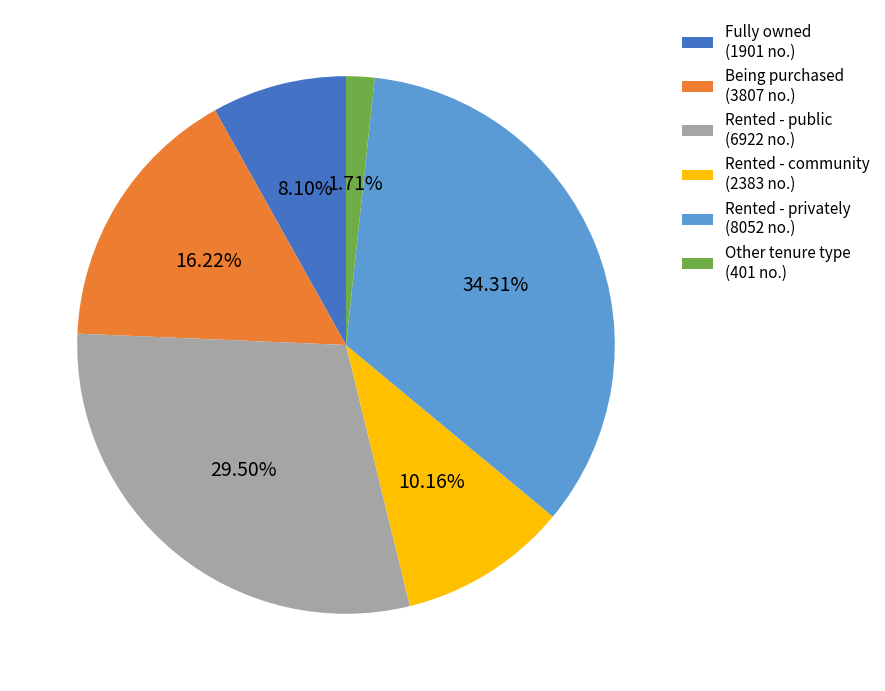

The Rented - community slice represents 10% of the pie. True or false?

True